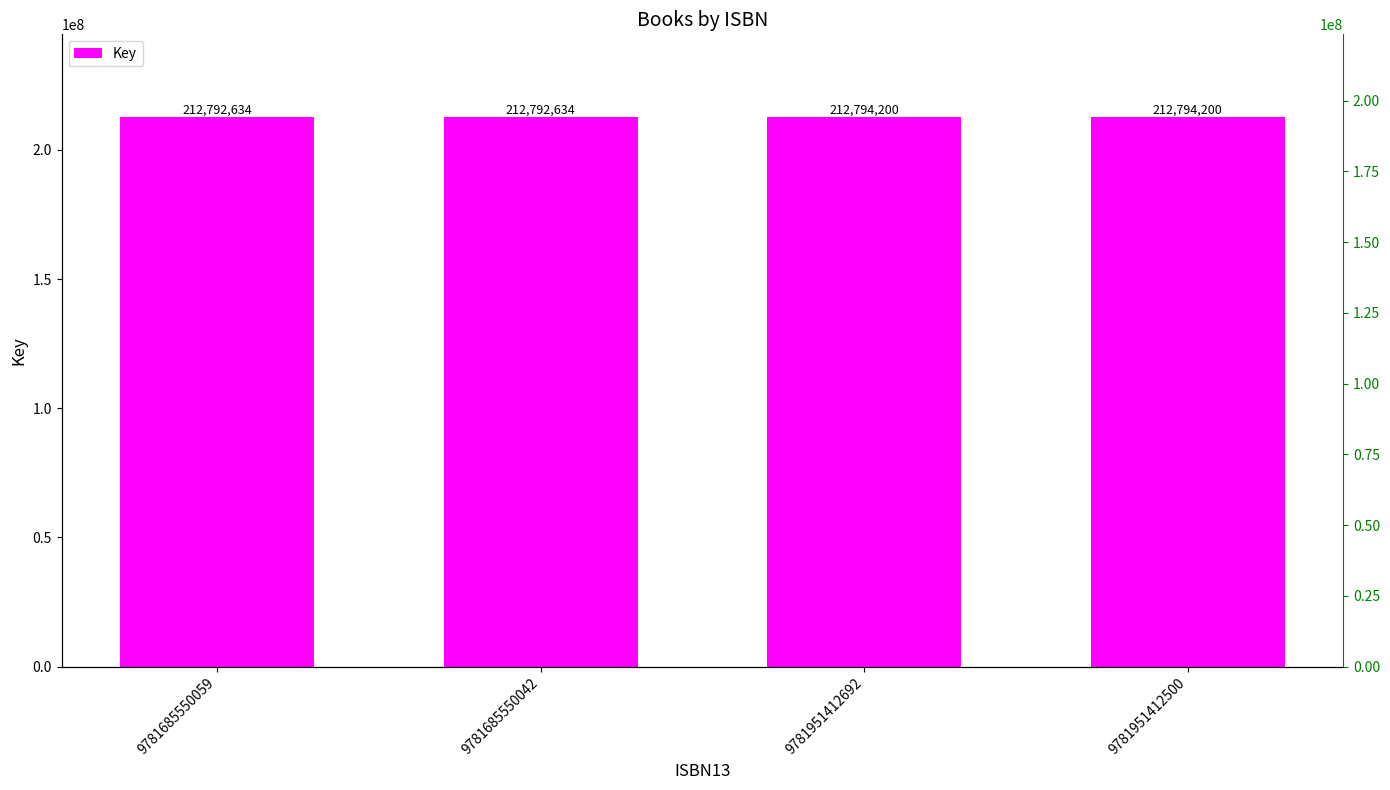

Rank the categories by value from highest to lowest.

9781951412692, 9781951412500, 9781685550059, 9781685550042